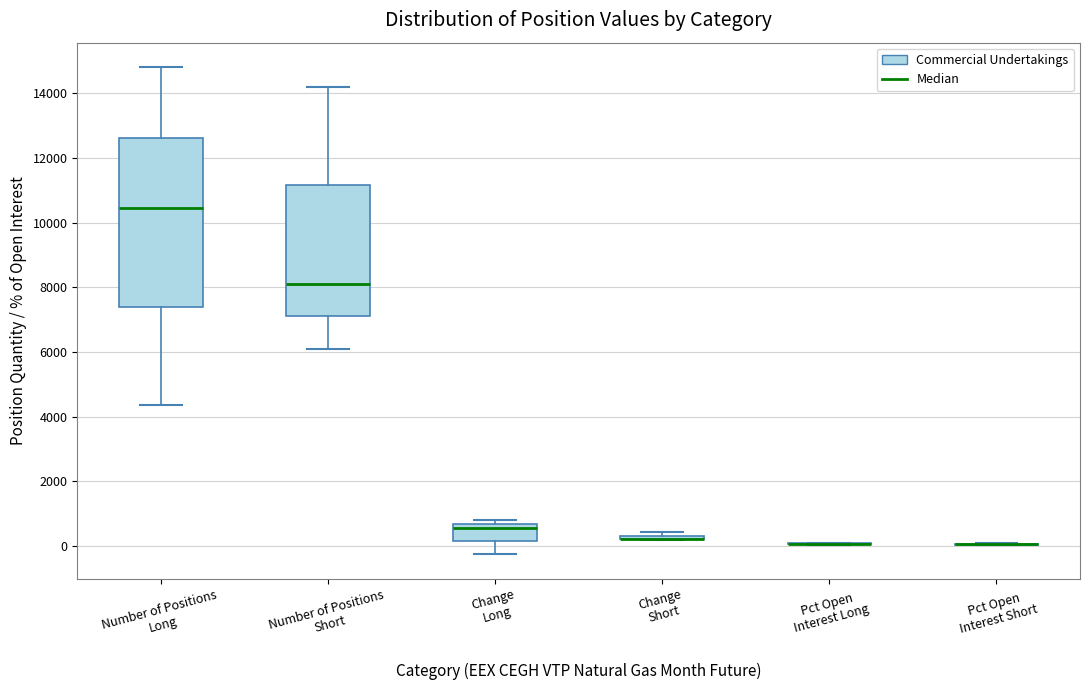

Which box is the tallest, from its lower edge to its upper edge?

Number of Positions Long